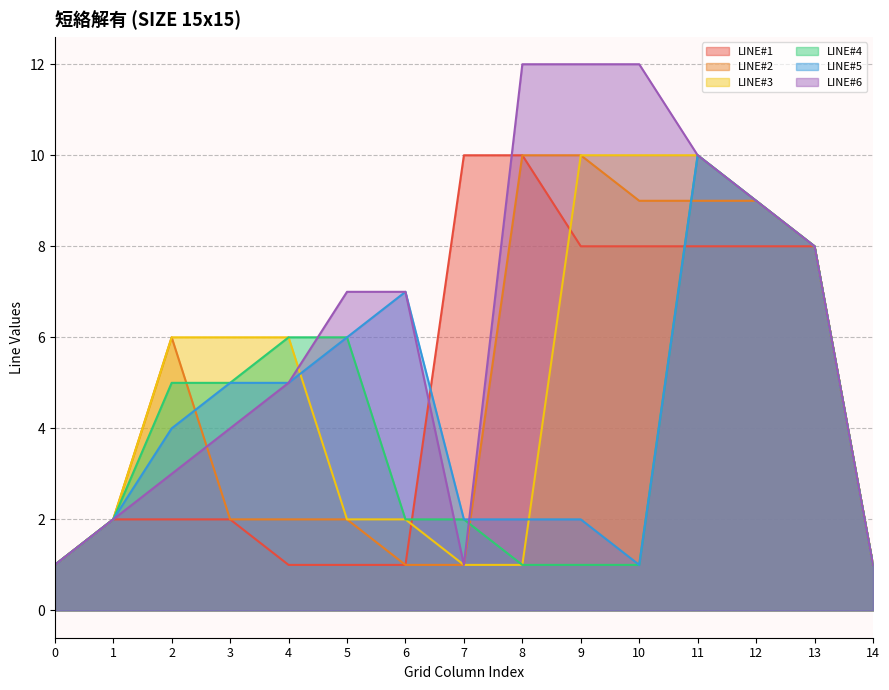

Which series changed the most between 8 and 9?

LINE#3